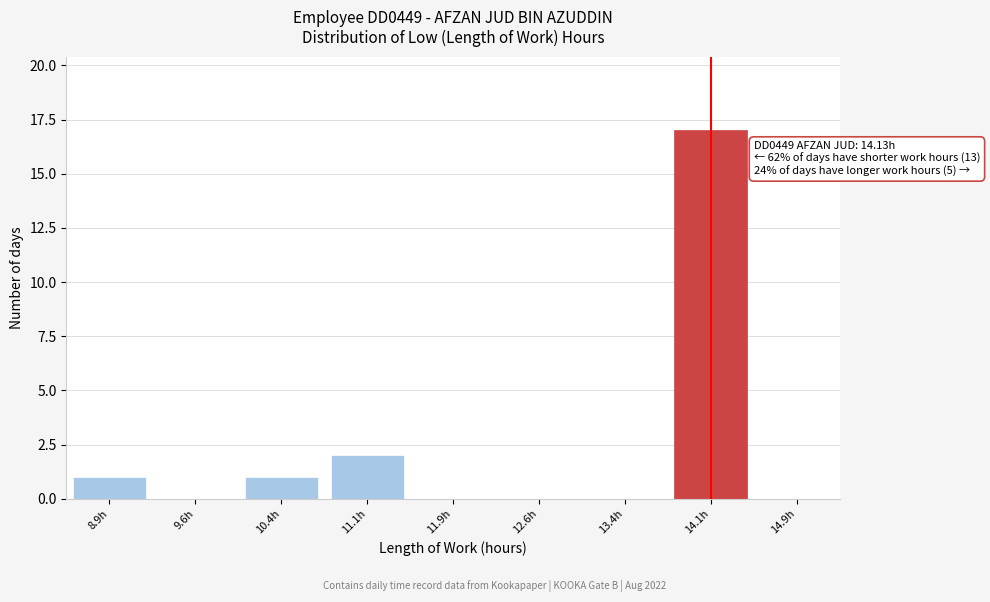

Reading right to left, what are all the values shown in this chart?

14.9h=0	14.1h=17	13.4h=0	12.6h=0	11.9h=0	11.1h=2	10.4h=1	9.6h=0	8.9h=1